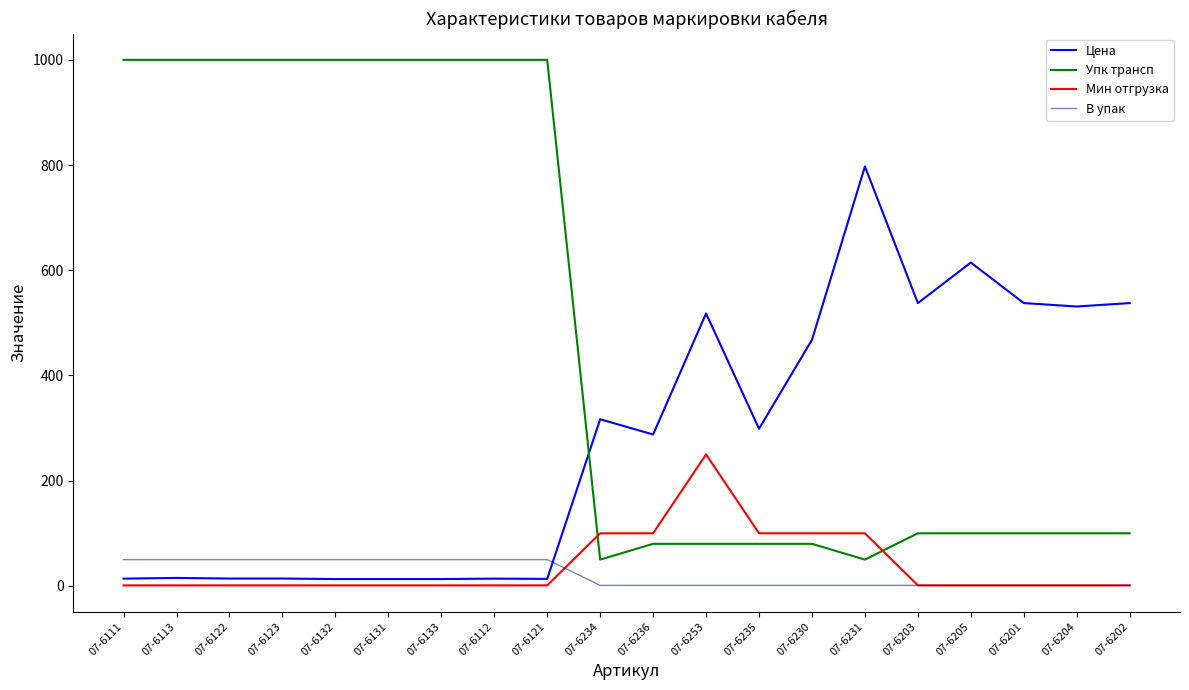

List the series in order of their peak value, lowest first.

В упак, Мин отгрузка, Цена, Упк трансп